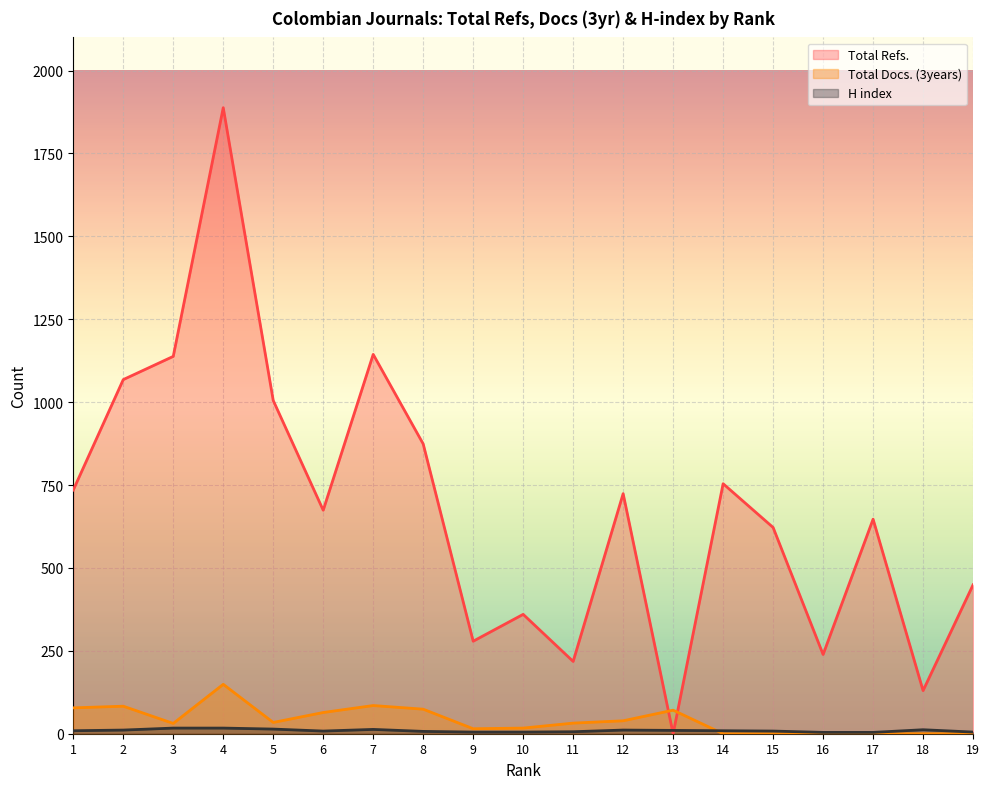

Which series has the largest range (max minus min)?

Total Refs.